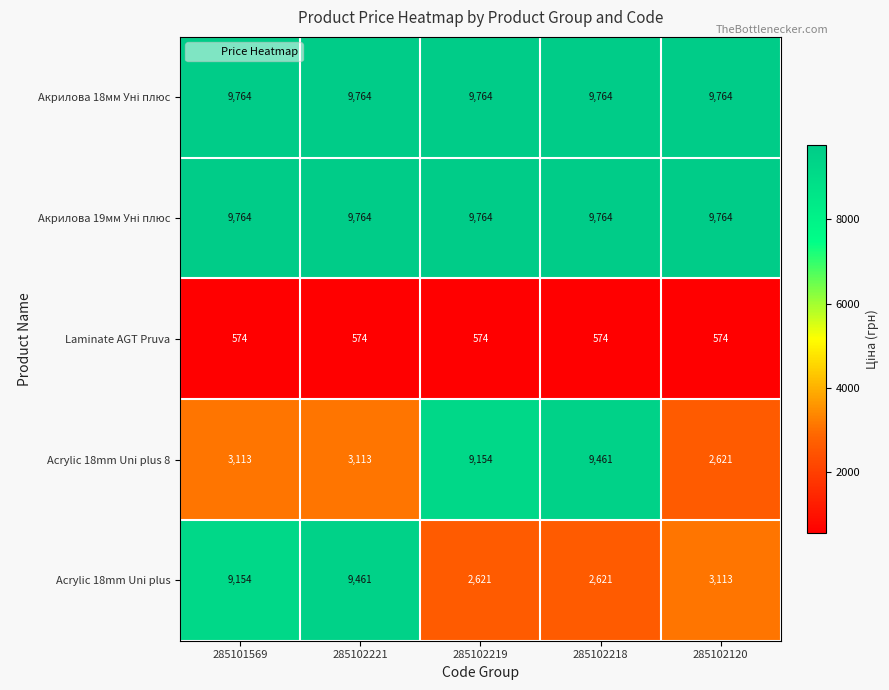

What value does the Acrylic 18mm Uni plus 8 series have at 285101569, to the nearest 50?

3100